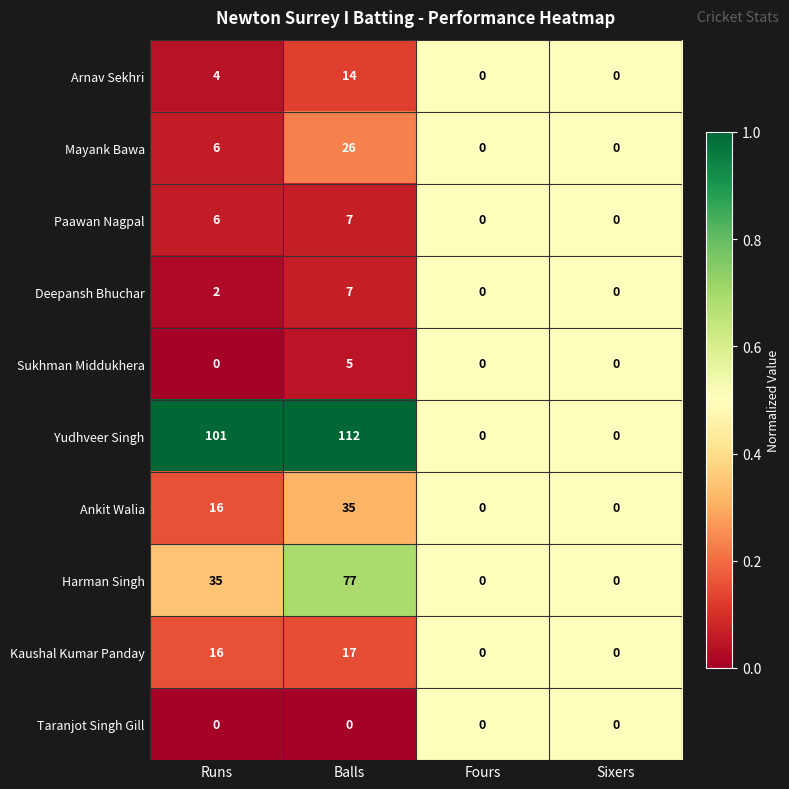

Count the Ankit Walia values in the range 0 to 35.

4